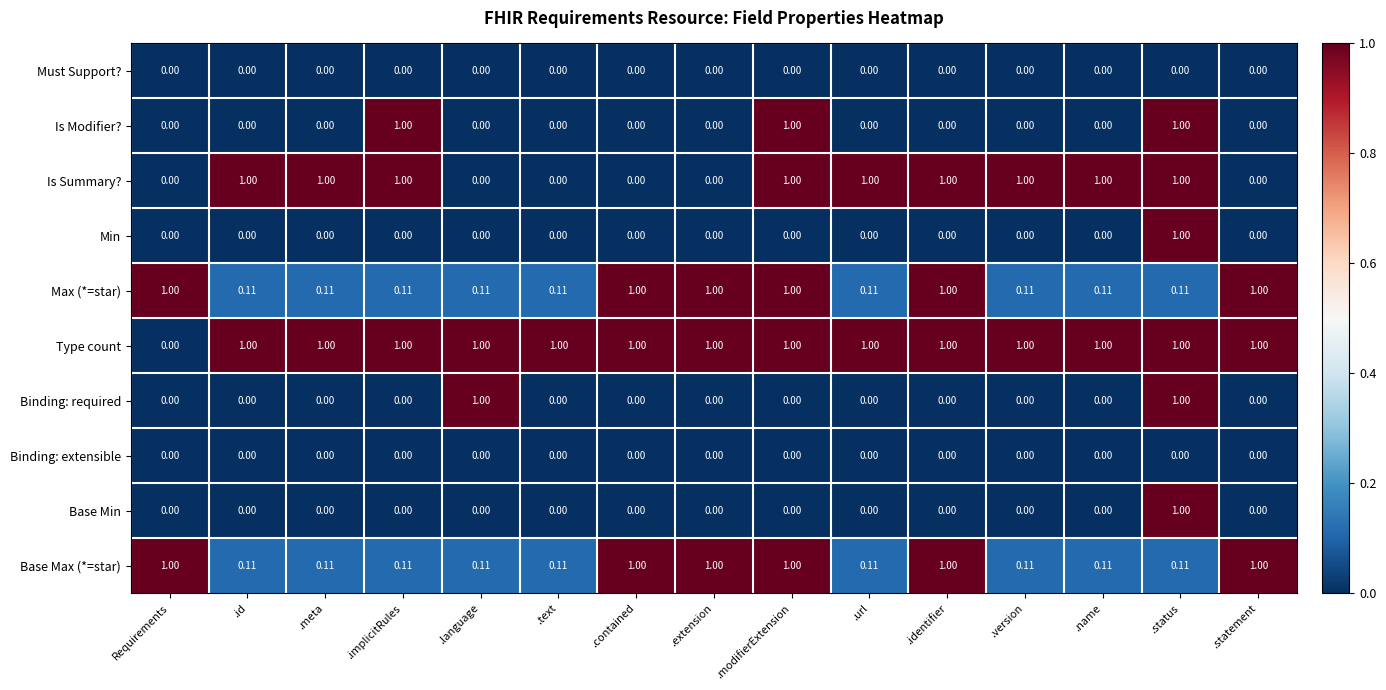

At which category is the sum across all series the highest?

.status